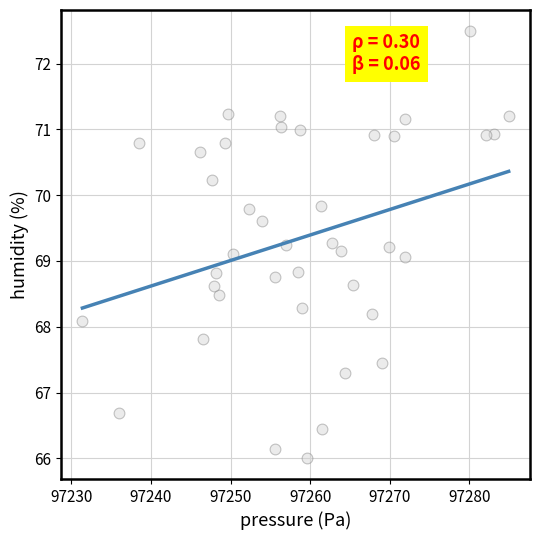

What is the range of X values (max minus min)?

53.6